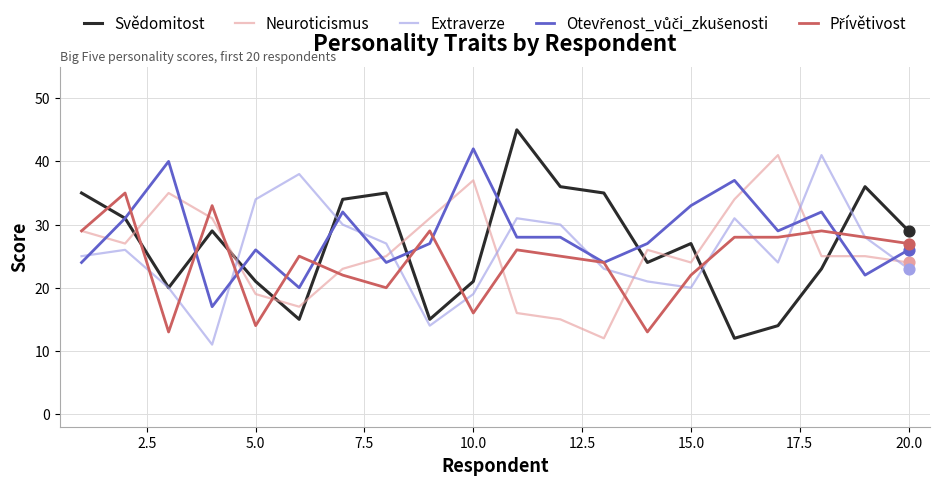

Which series has the largest range (max minus min)?

Svědomitost